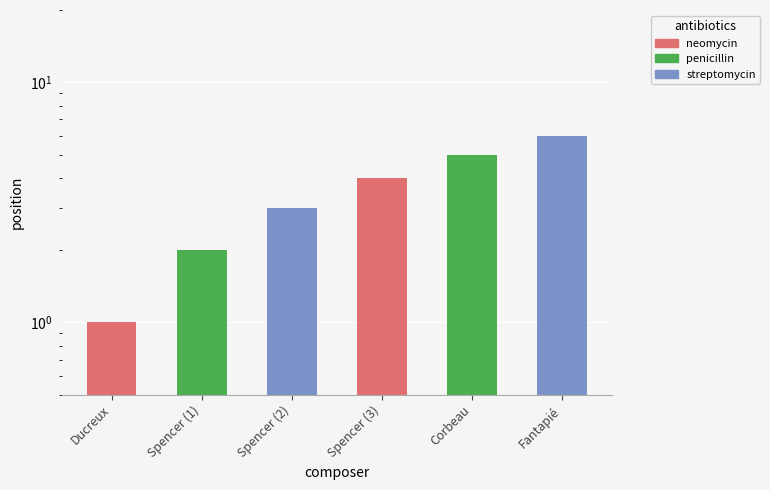

Rank the categories by value from lowest to highest.

Ducreux, Spencer (1), Spencer (2), Spencer (3), Corbeau, Fantapié